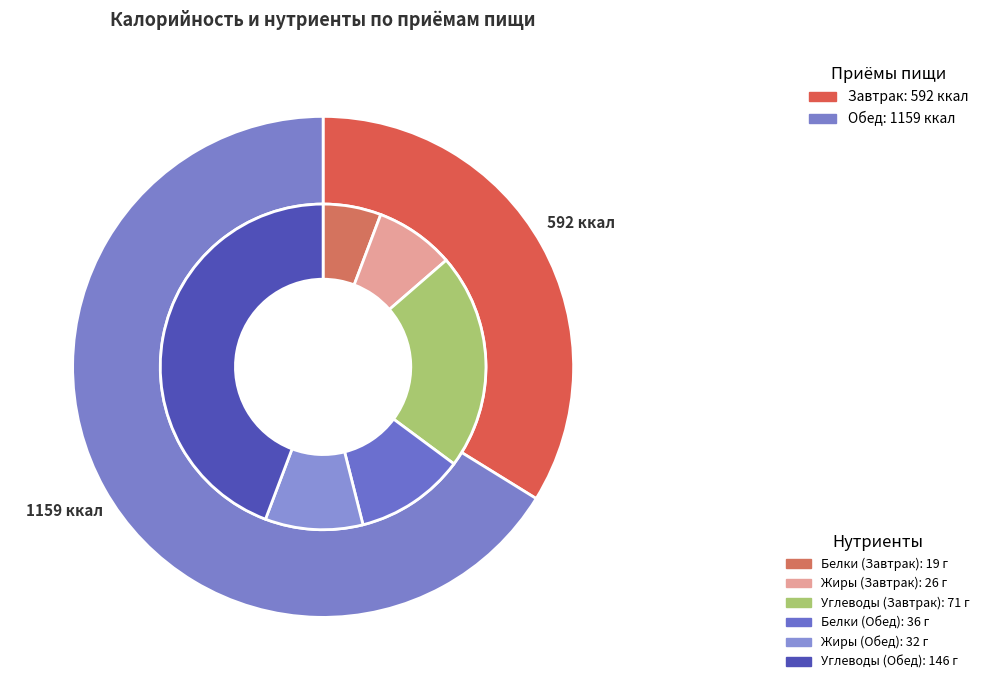

True or false: Завтрак accounts for 26% of the total.

False